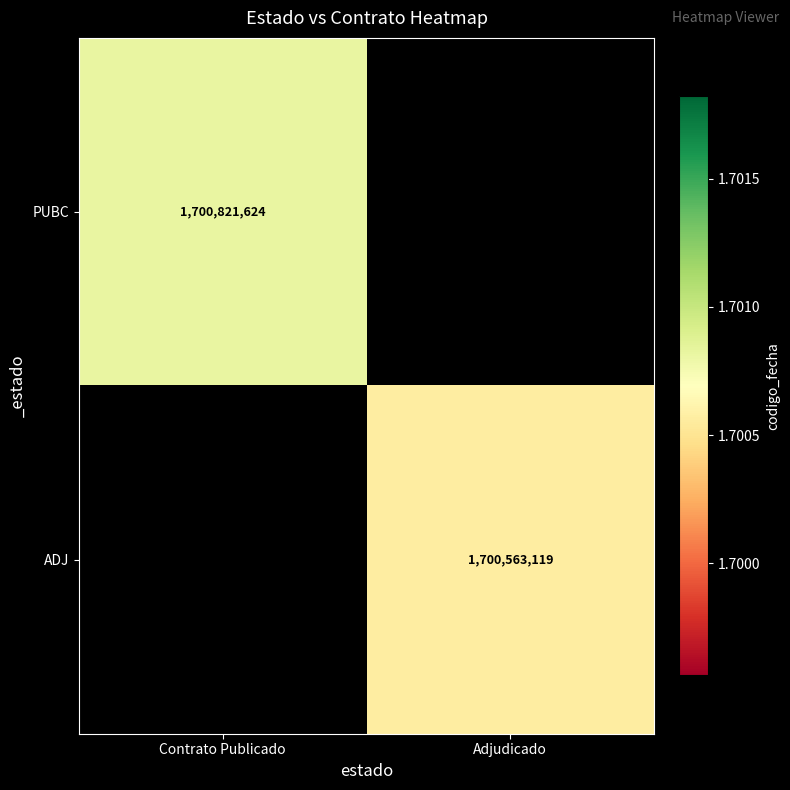

Is the value of PUBC at Contrato Publicado greater than the value of ADJ at Adjudicado?

Yes